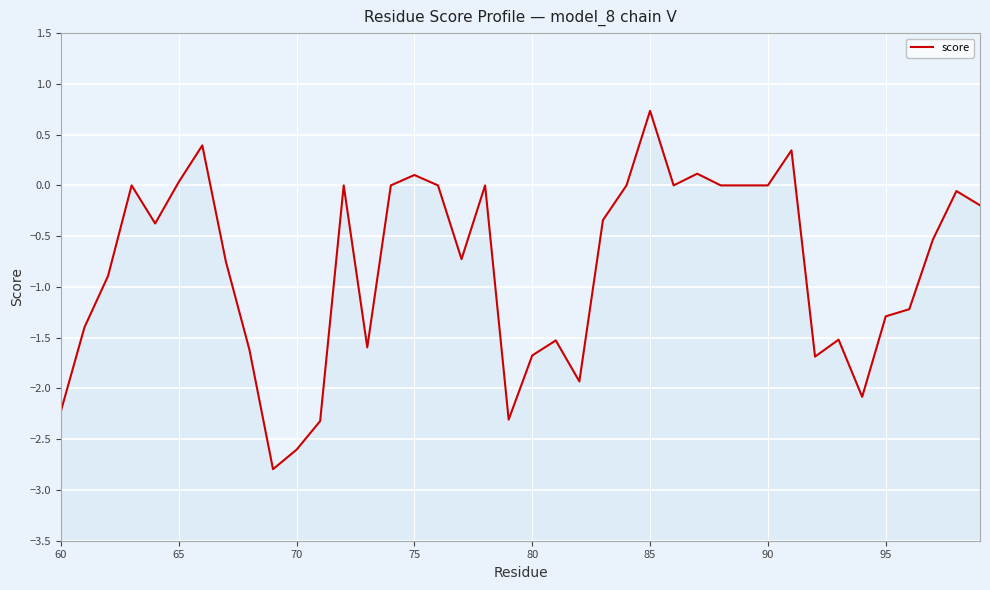

Reading left to right, what are all the values shown in this chart?

-2.2	-1.4	-0.9	0.0	-0.4	0.0	0.4	-0.8	-1.6	-2.8	-2.6	-2.3	0.0	-1.6	0.0	0.1	0.0	-0.7	0.0	-2.3	-1.7	-1.5	-1.9	-0.3	0.0	0.7	0.0	0.1	0.0	0.0	0.0	0.3	-1.7	-1.5	-2.1	-1.3	-1.2	-0.5	-0.1	-0.2